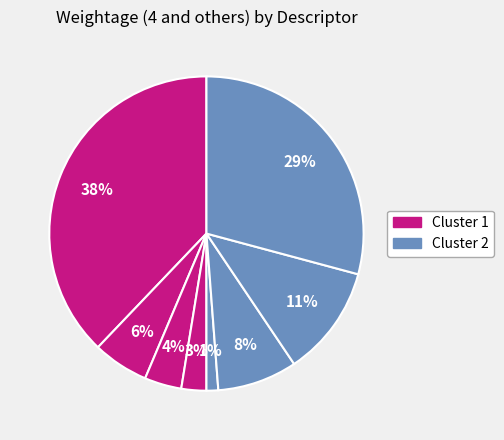

How many slices are in this pie chart?

8